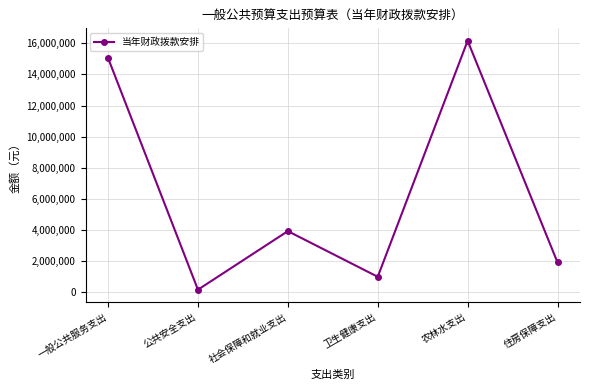

Reading right to left, list all the values displayed in this chart.

住房保障支出=1888978	农林水支出=16170241	卫生健康支出=966360	社会保障和就业支出=3907673	公共安全支出=135000	一般公共服务支出=15060708